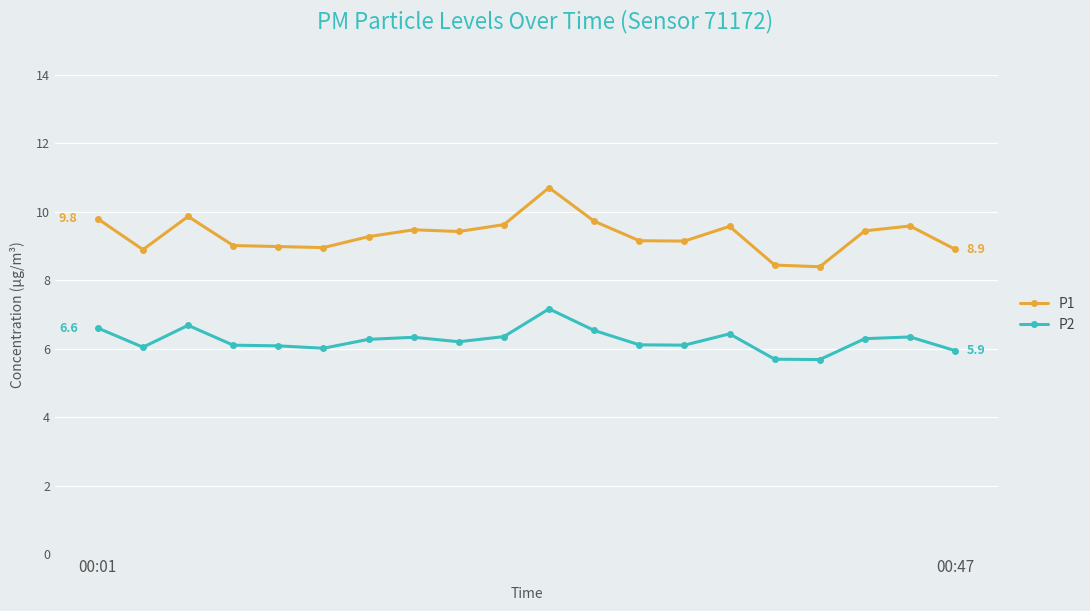

True or false: P1 has more than 0 points higher than both neighbors.

True